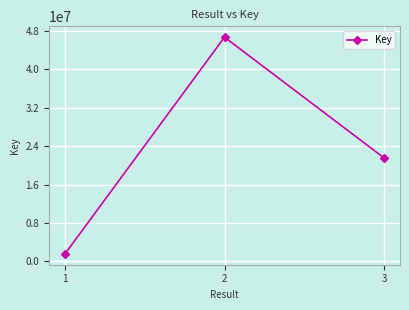

At which category does the chart reach its peak across all series?

2